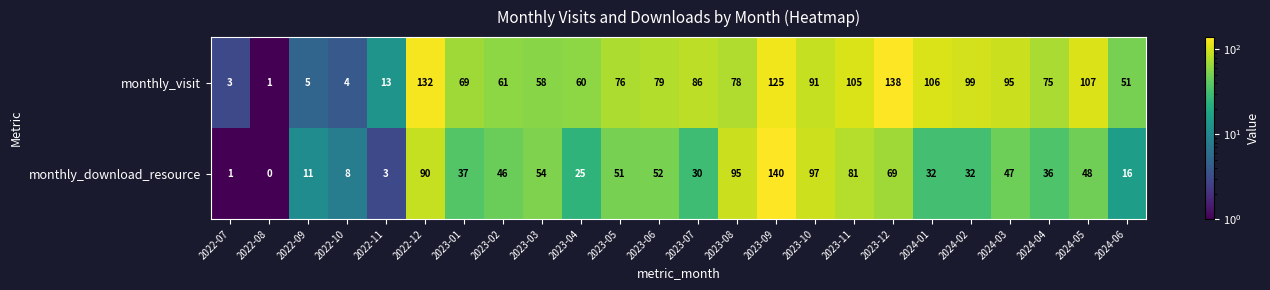

Rank the series by their maximum value, from highest to lowest.

monthly_download_resource, monthly_visit